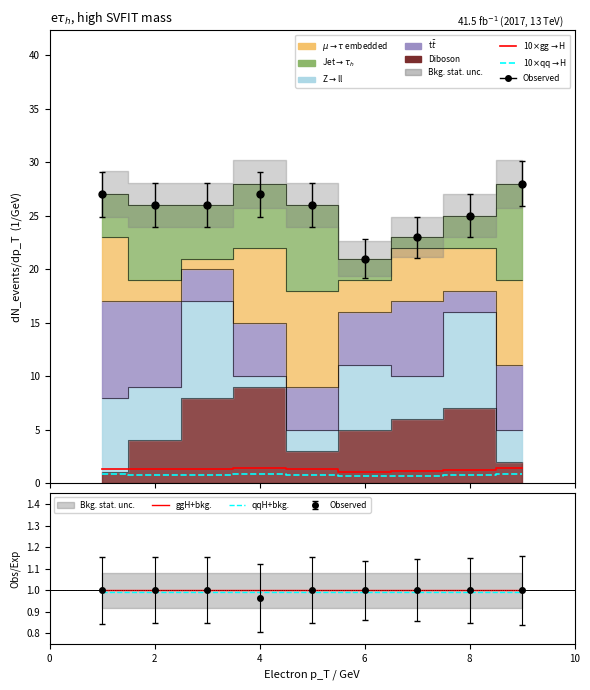

How many interior local valleys does the 10$\times$gg$\rightarrow$H series have?

1